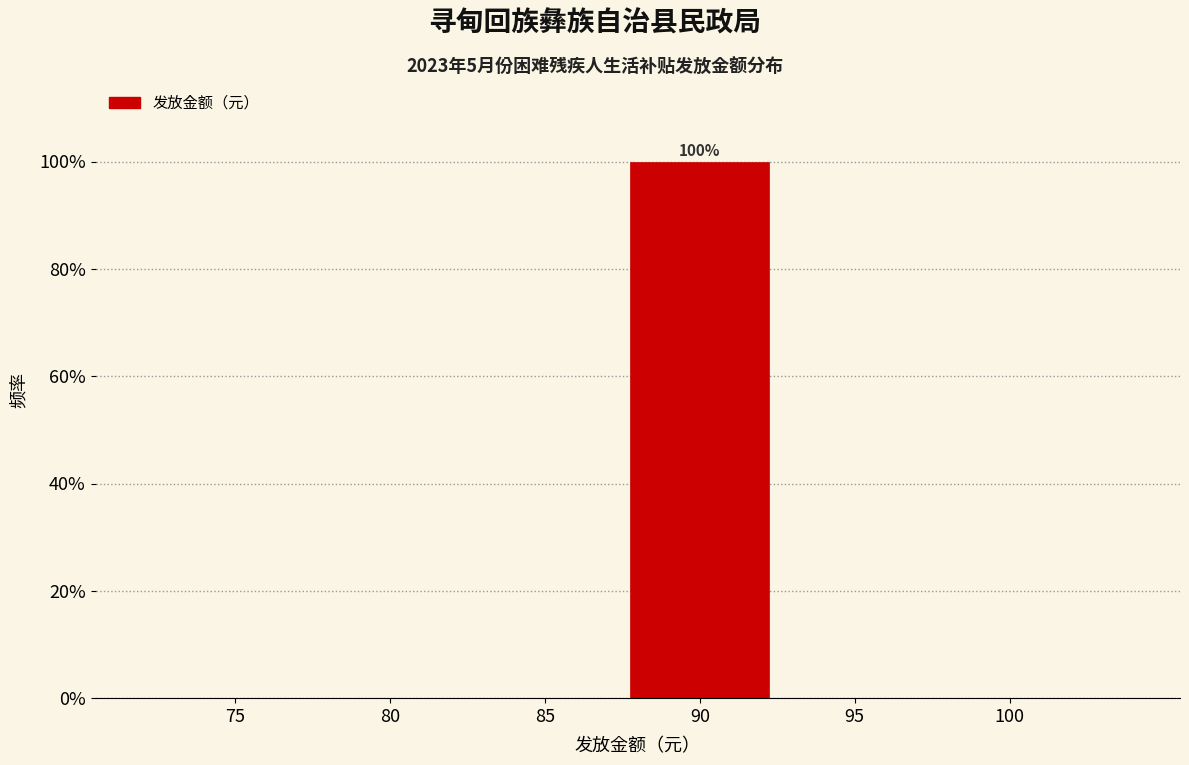

Reading left to right, extract all data points from this chart.

75=0	80=0	85=0	90=100	95=0	100=0